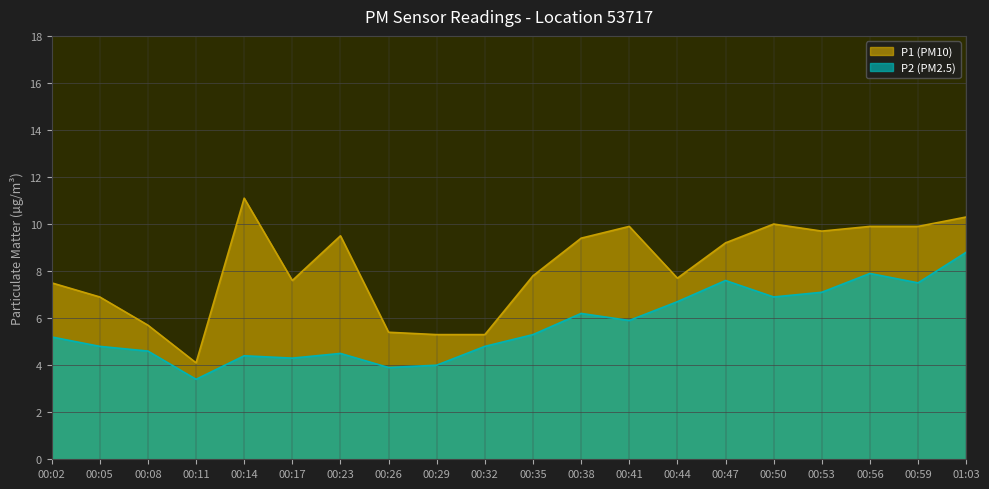

Is it true that P1 equals 12.5 at 00:17?

False